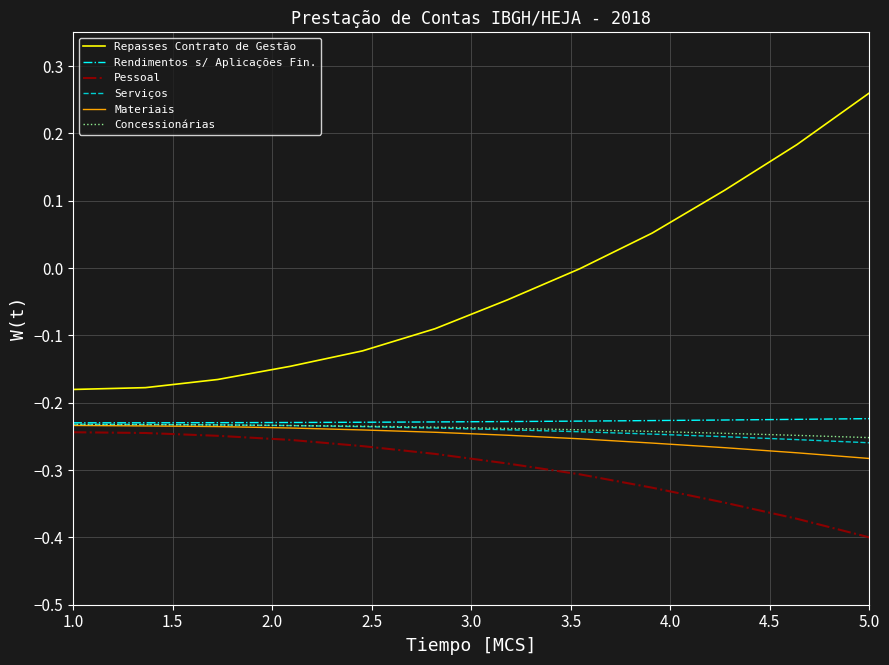

Which series has the largest total across all categories?

Repasses Contrato de Gestão